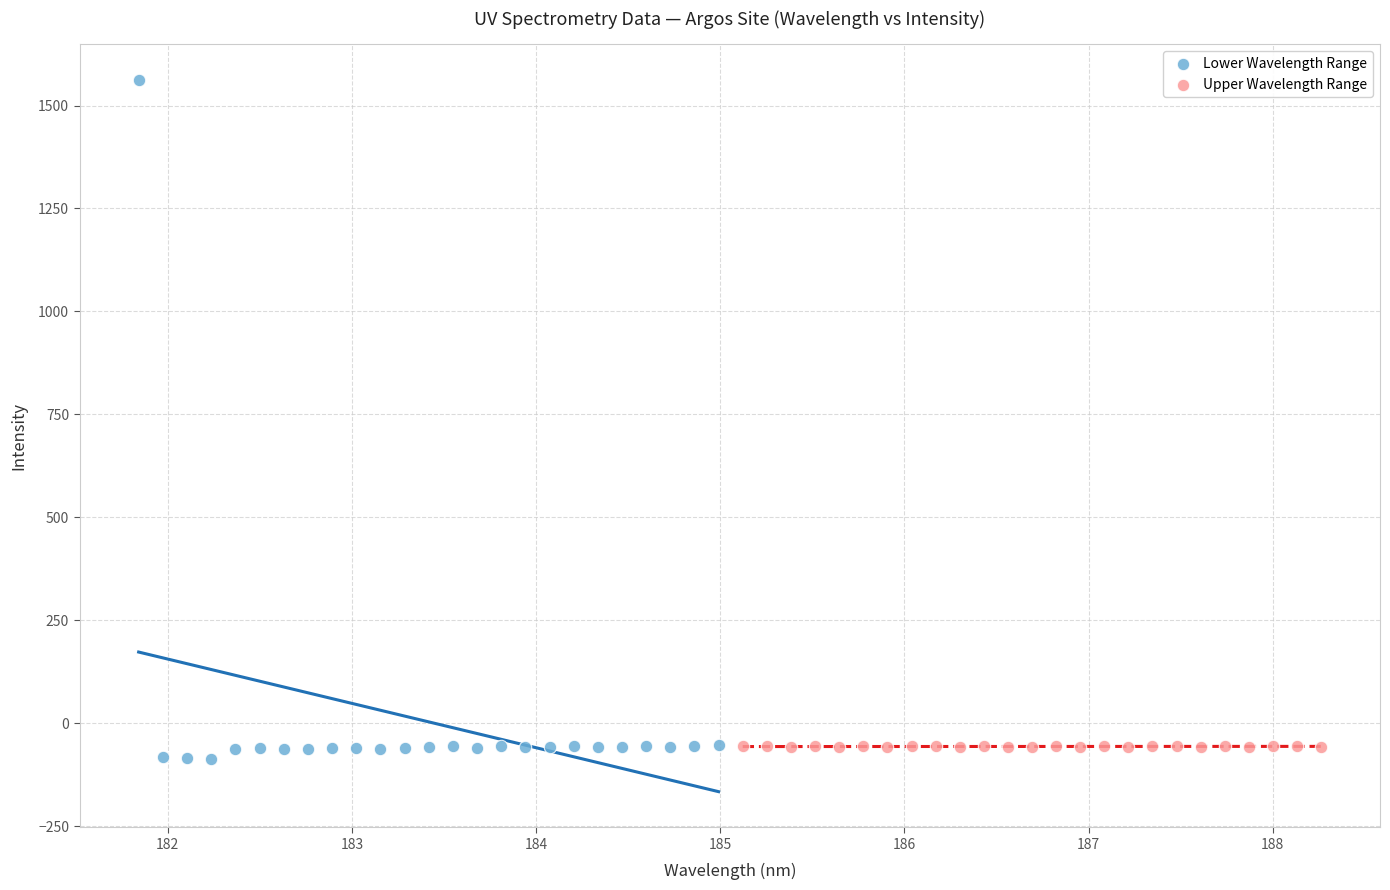

What are all the series names shown in the legend?

Lower Wavelength Range, Upper Wavelength Range